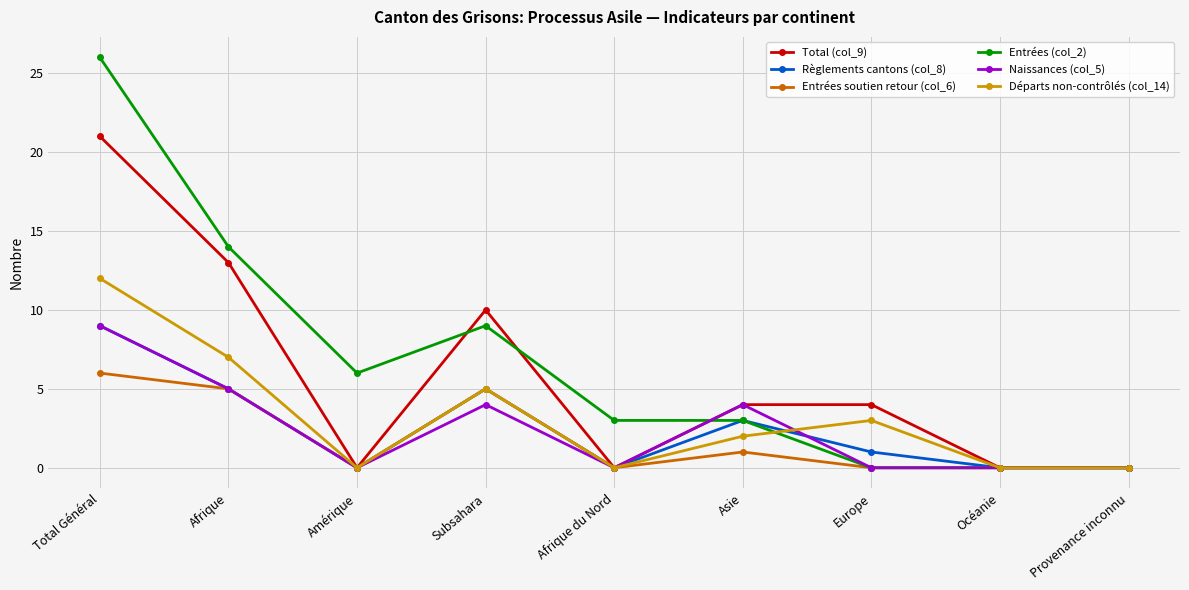

What is the difference between the Naissances (col_5) values at Asie and Amérique?

4